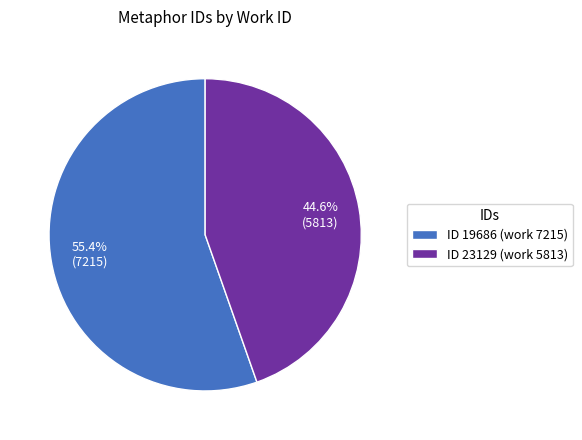

What is the smallest slice in the pie chart?

ID 23129 (work 5813)